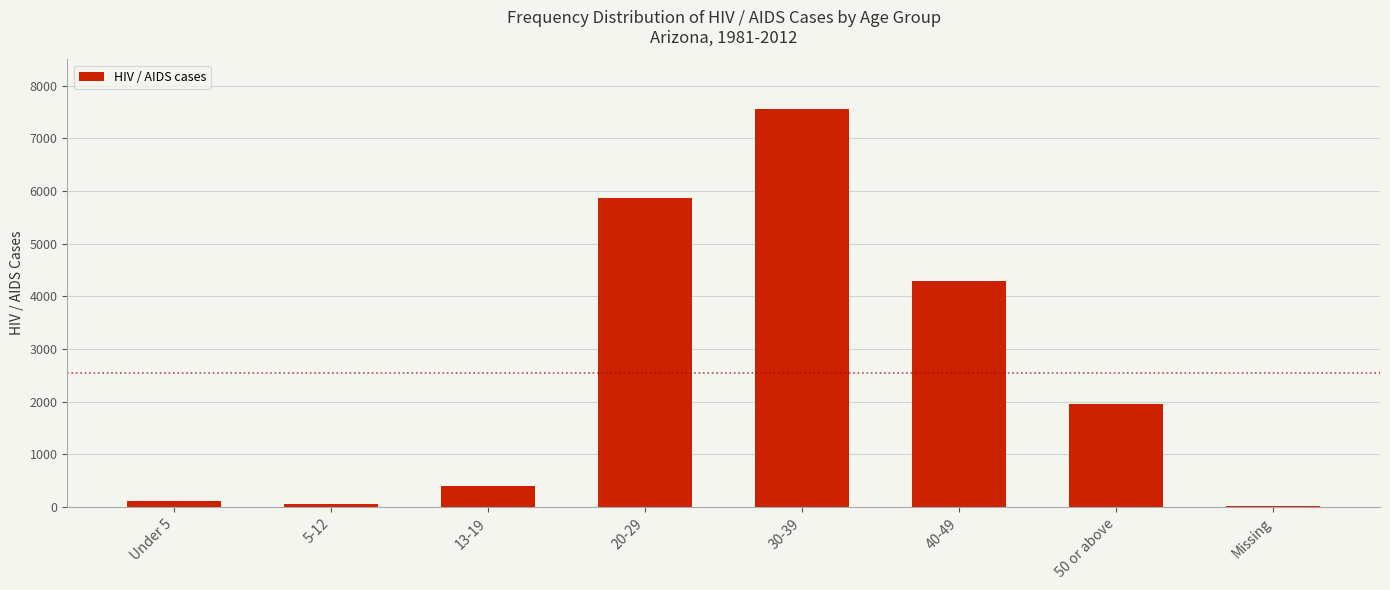

The chart shows a value of 5864 at 20-29. True or false?

True